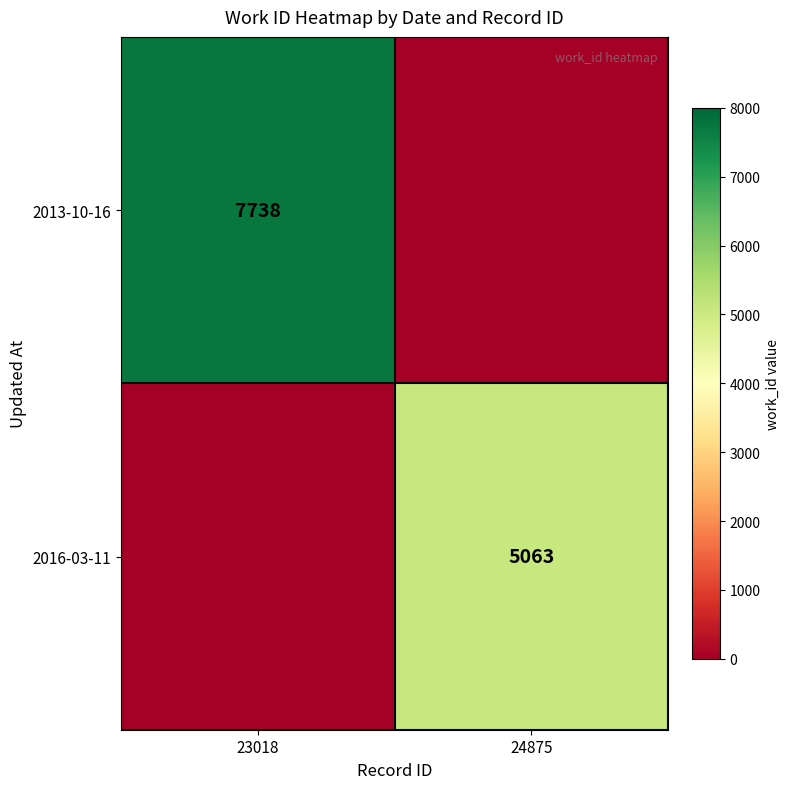

True or false: 2016-03-11 has a value of 5063 at 24875.

True